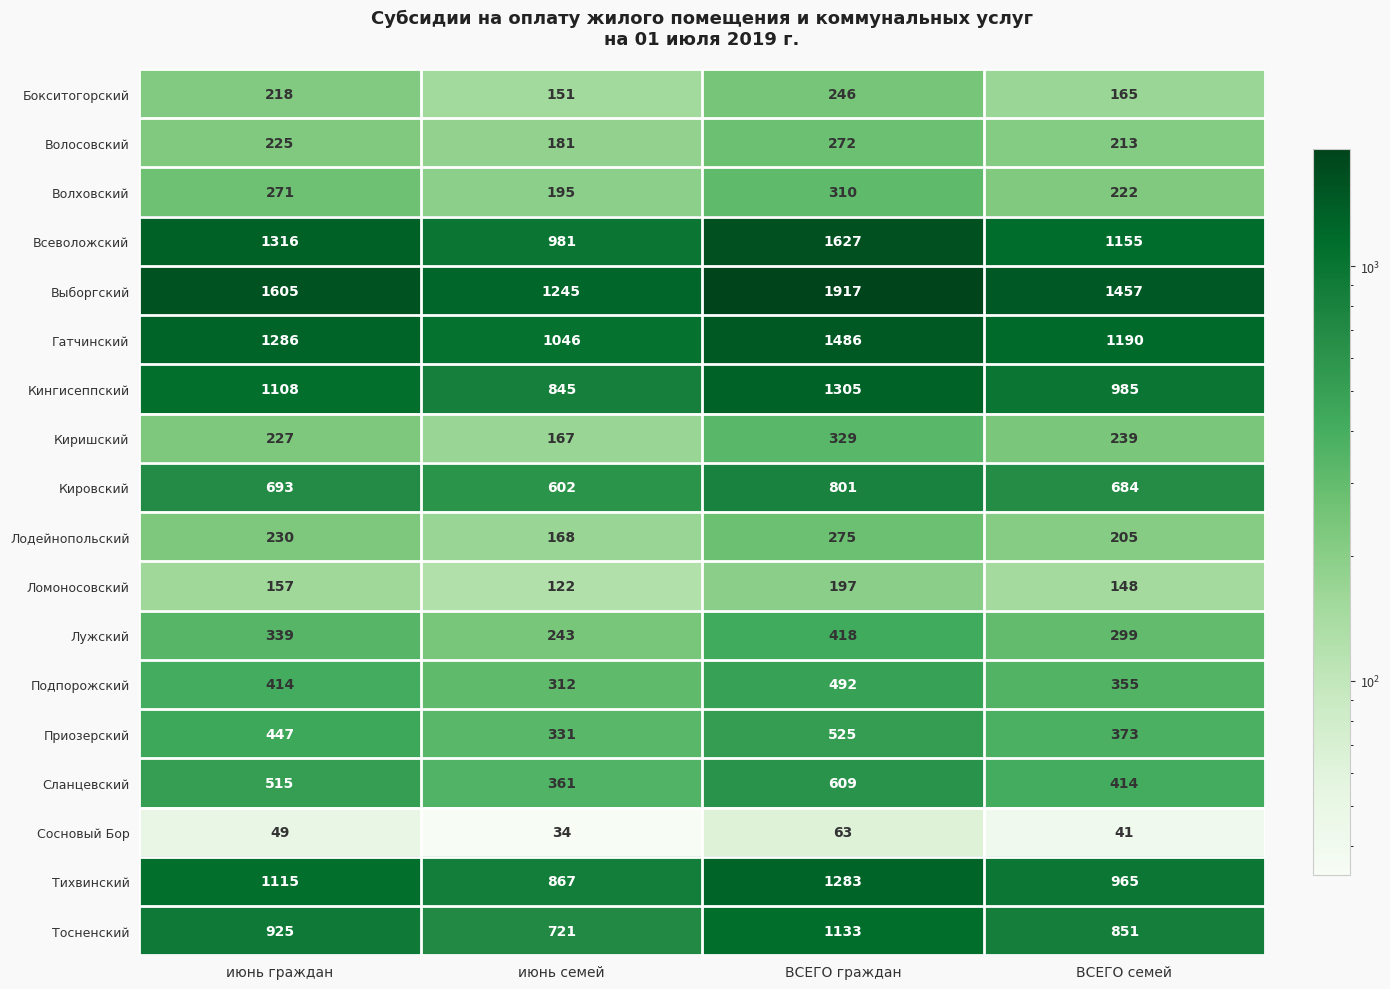

At which category is the sum across all series the highest?

ВСЕГО граждан